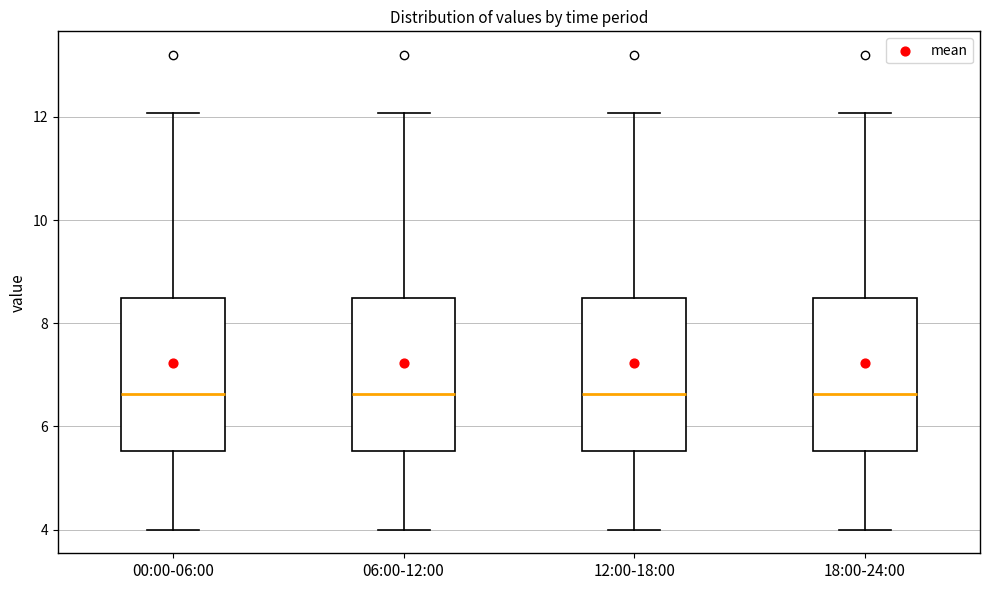

Where does the upper whisker of the box for 00:00-06:00 end on the y-axis? The values are not printed on the chart, so give them approximately, as read against the axis.

12.0